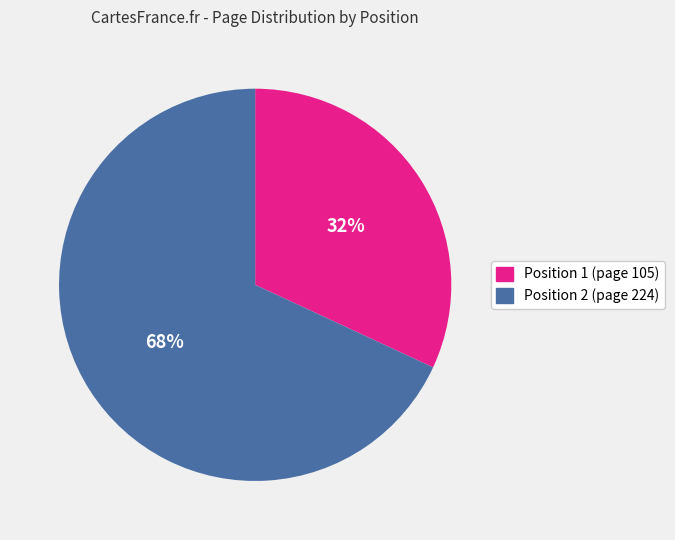

What is the largest slice in the pie chart?

Position 2 (page 224)